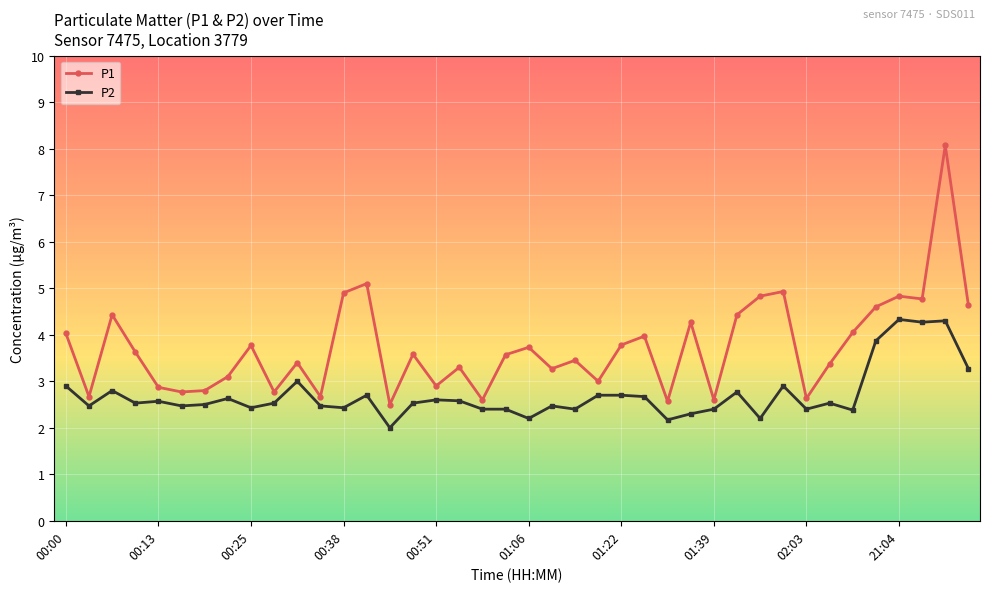

True or false: P2 has more than 1 interior local peaks.

True